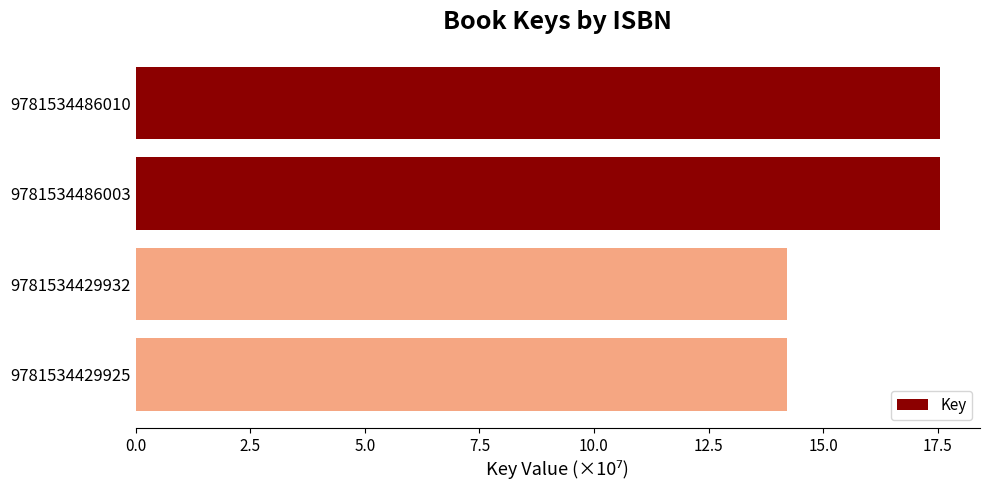

What is the greatest value displayed?

17.5